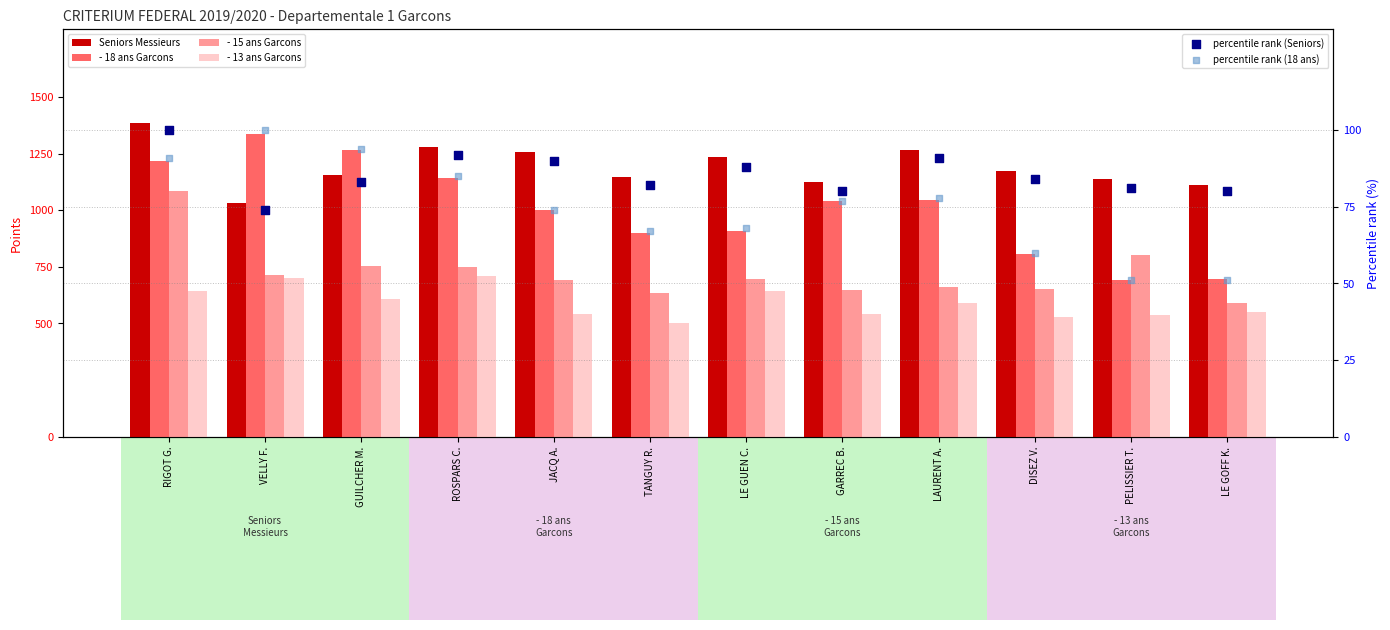

What are all the series names shown in the legend?

Seniors Messieurs, - 18 ans Garcons, - 15 ans Garcons, - 13 ans Garcons, percentile rank (Seniors), percentile rank (18 ans)